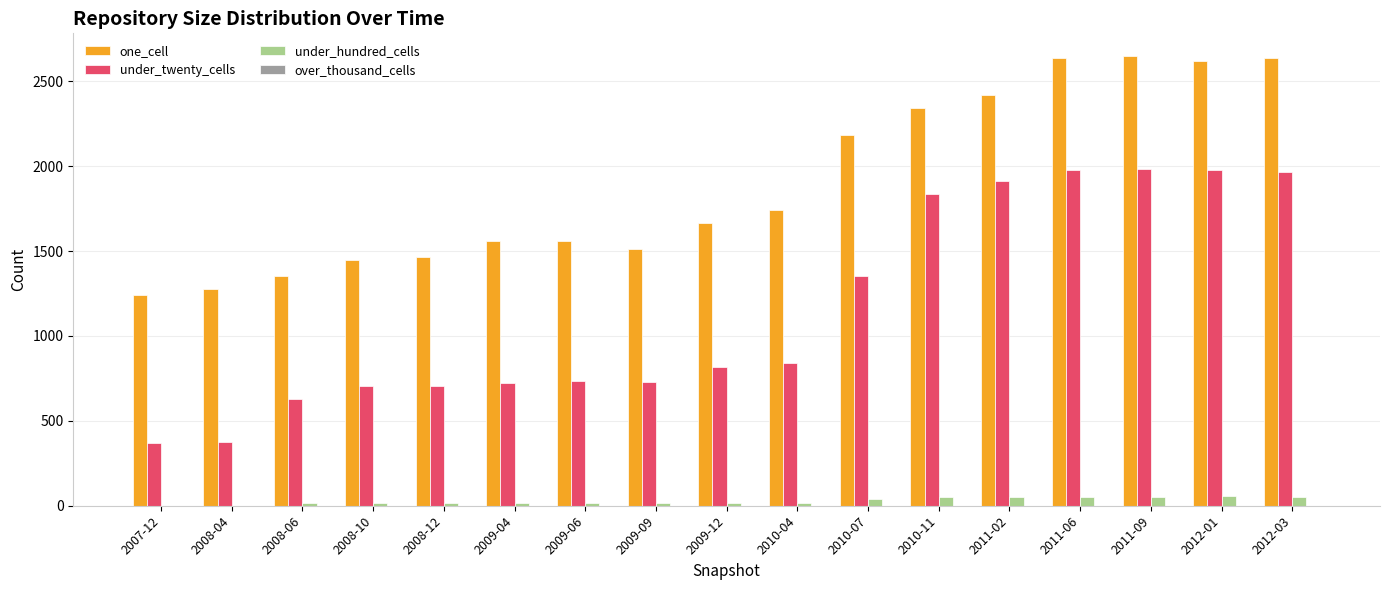

What is the maximum value for under_twenty_cells?

1981